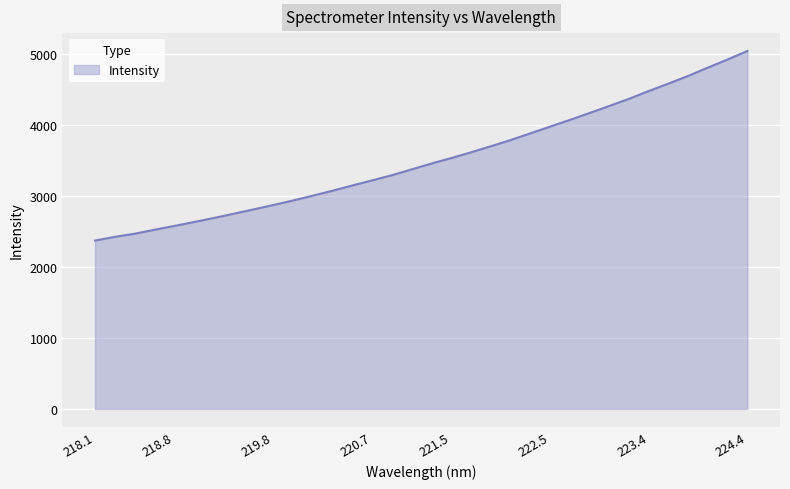

What is the difference between the second highest and minimum values?

2549.5